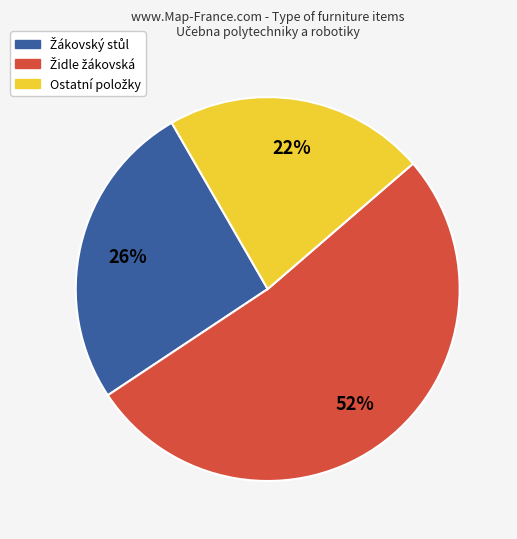

How many slices are in this pie chart?

3